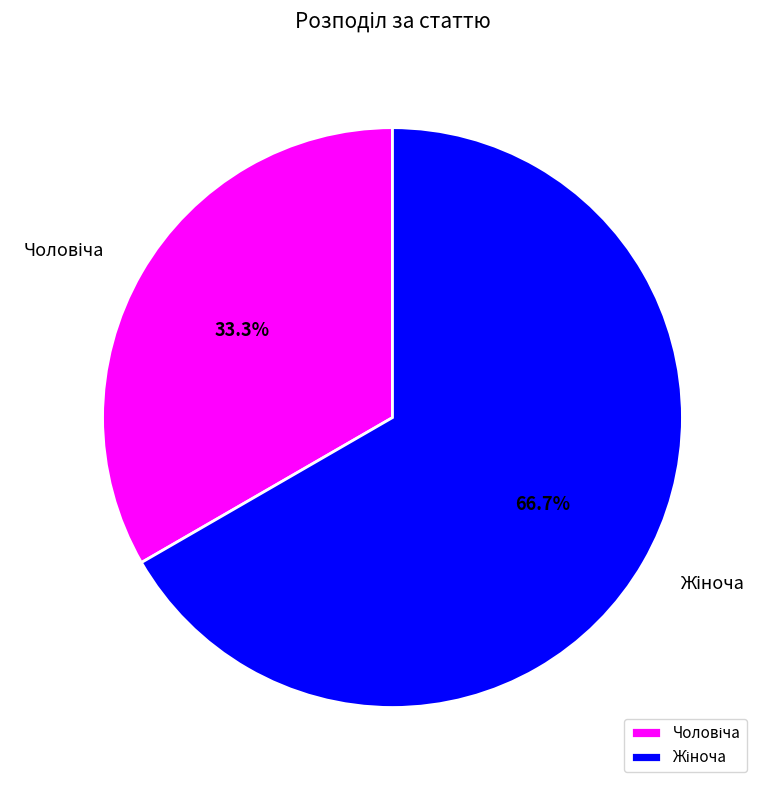

Is there any slice that represents more than half of the pie?

Yes